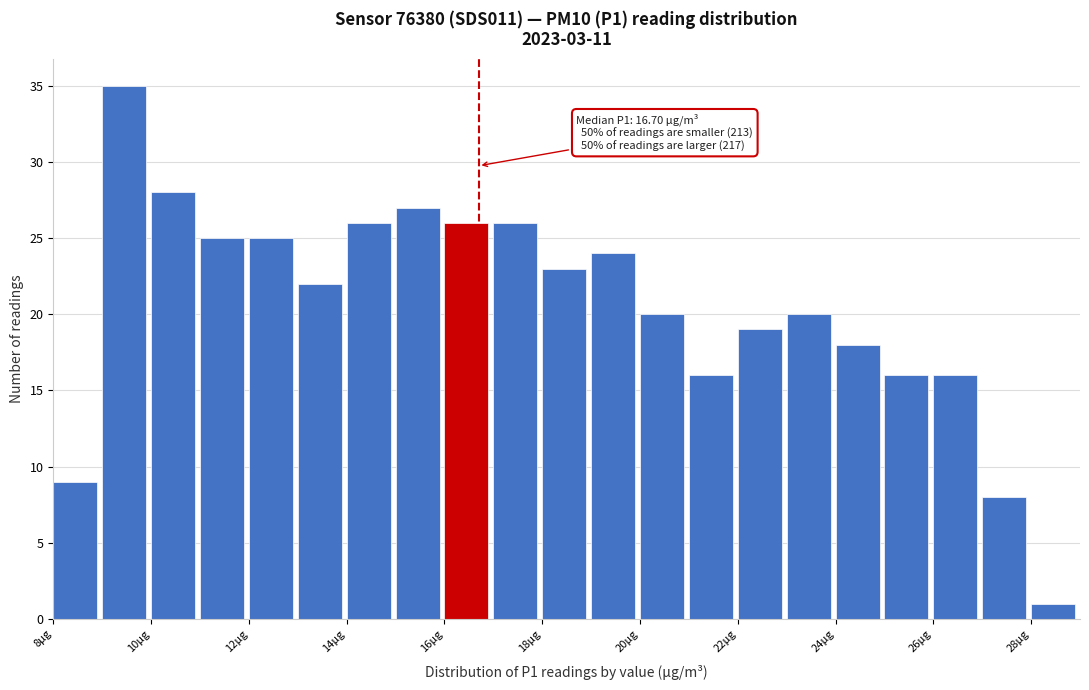

Over which range of the x-axis is the bar tallest?

9 to 10